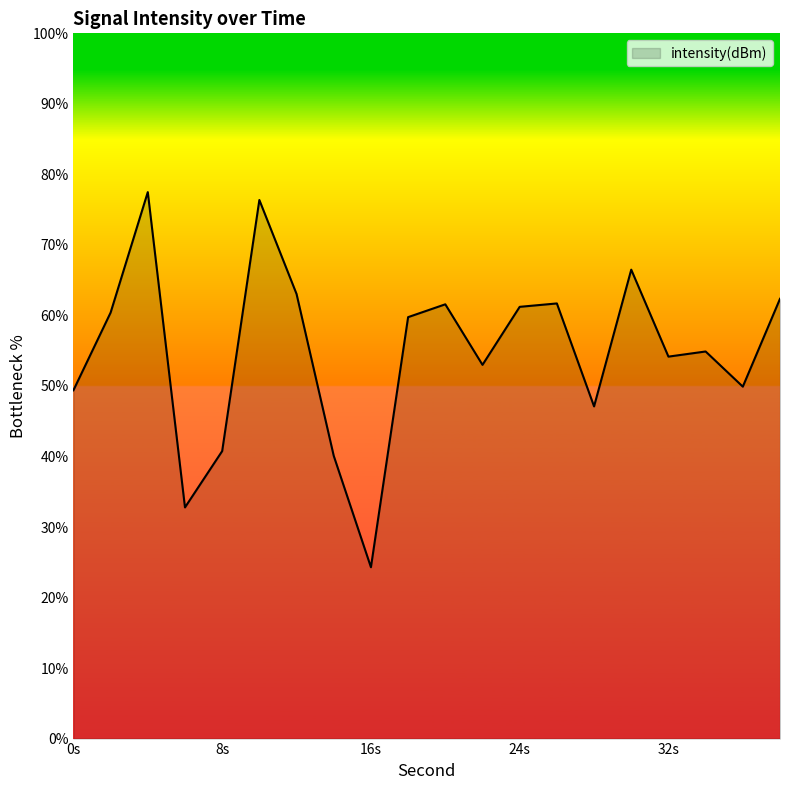

What is the maximum value shown in the chart?

77.5